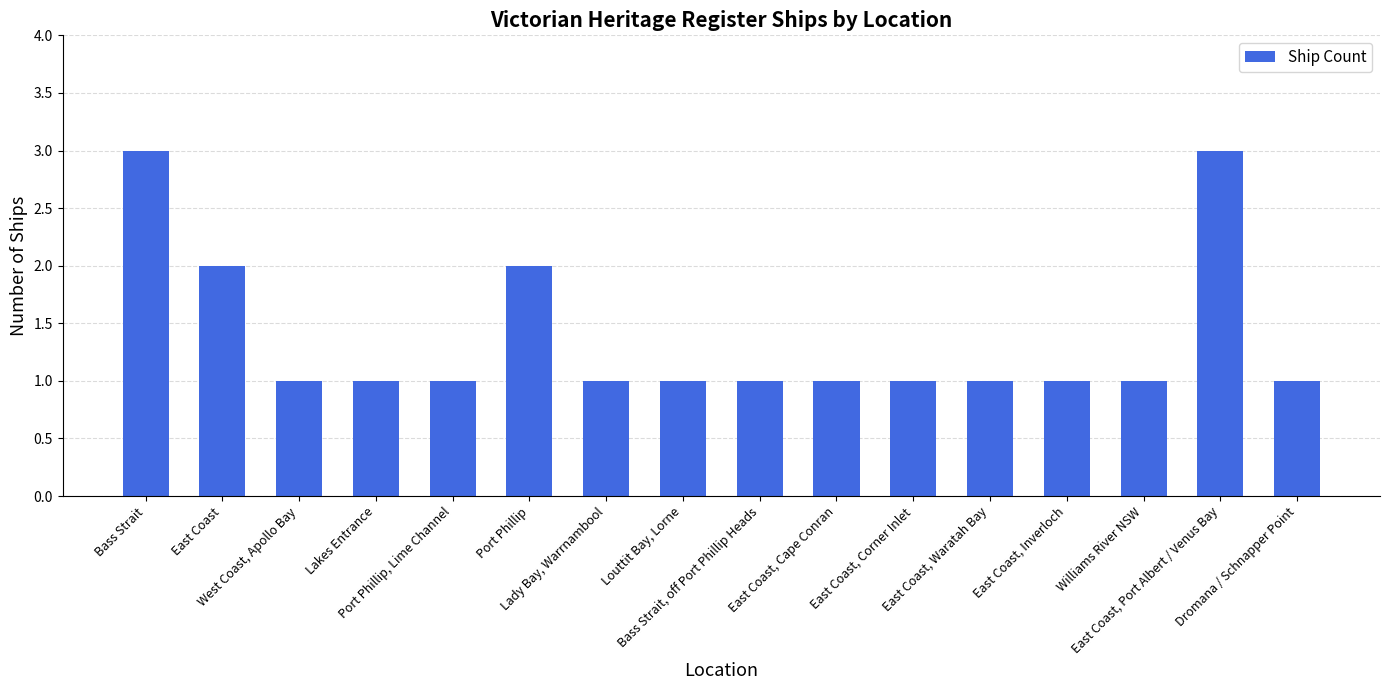

What is the value of the 9th bar from the left?

1